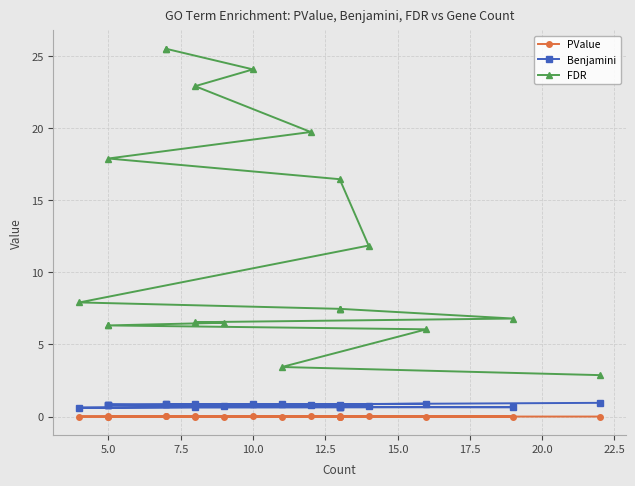

True or false: PValue has a value of 0.0 at 5.0.

False